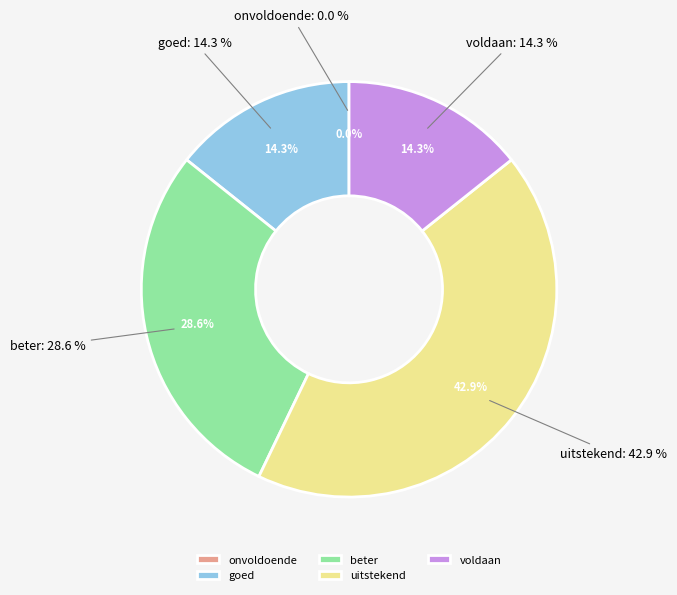

To the nearest percent, what is the difference between the largest and smallest slice percentages?

43%